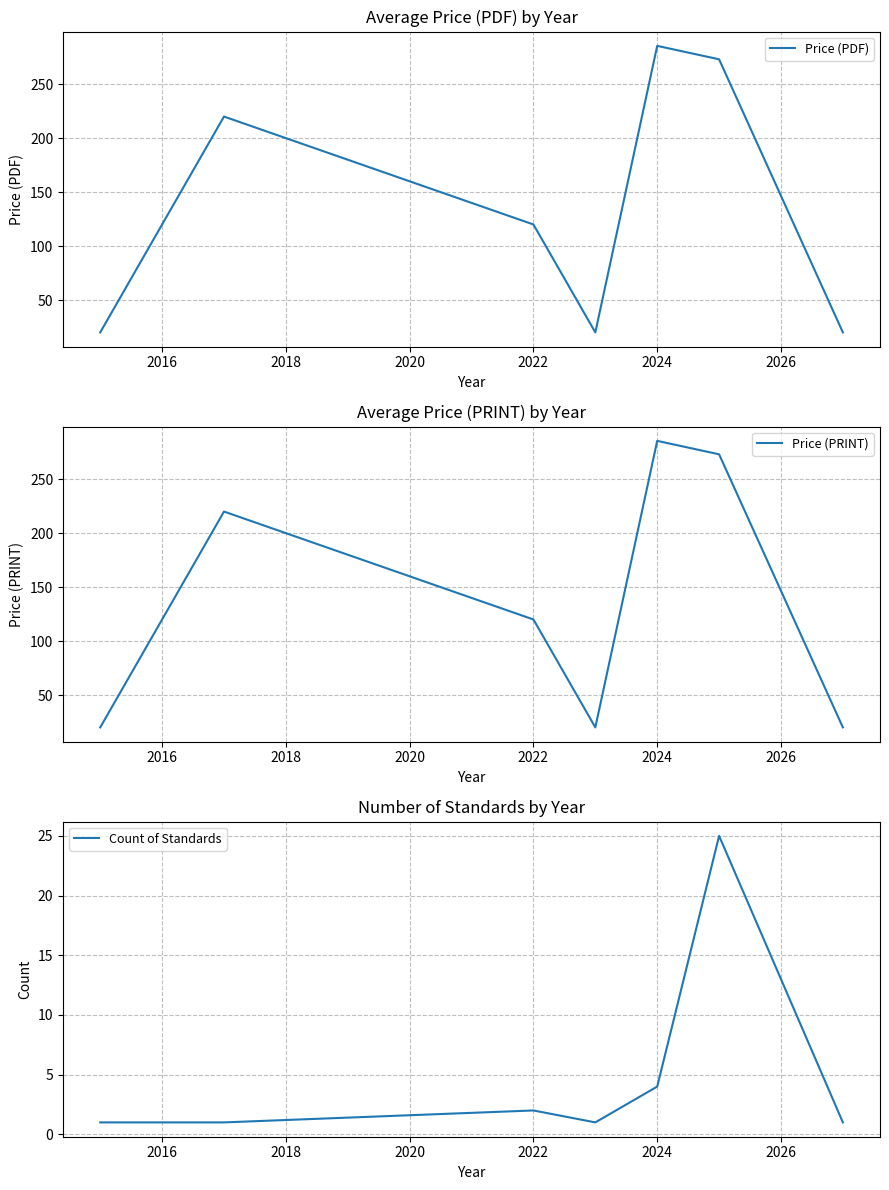

True or false: Price (PRINT) and Price (PDF) cross at least once.

False